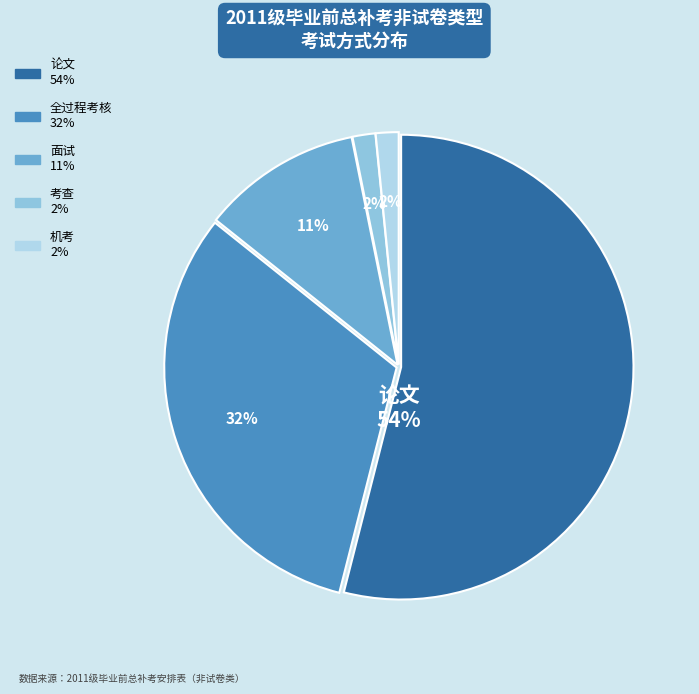

Which has a higher value, 全过程考核 or 考查?

全过程考核